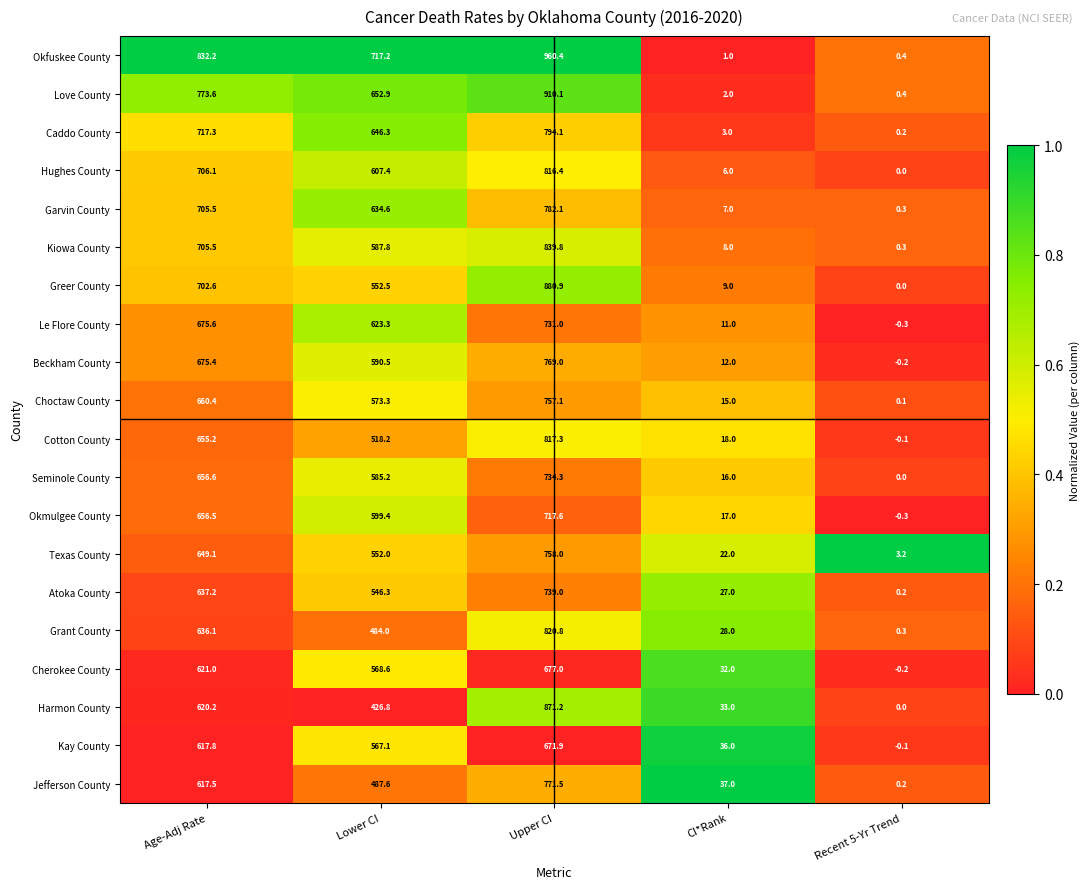

The Caddo County series shows 3.0 at CI*Rank. True or false?

True